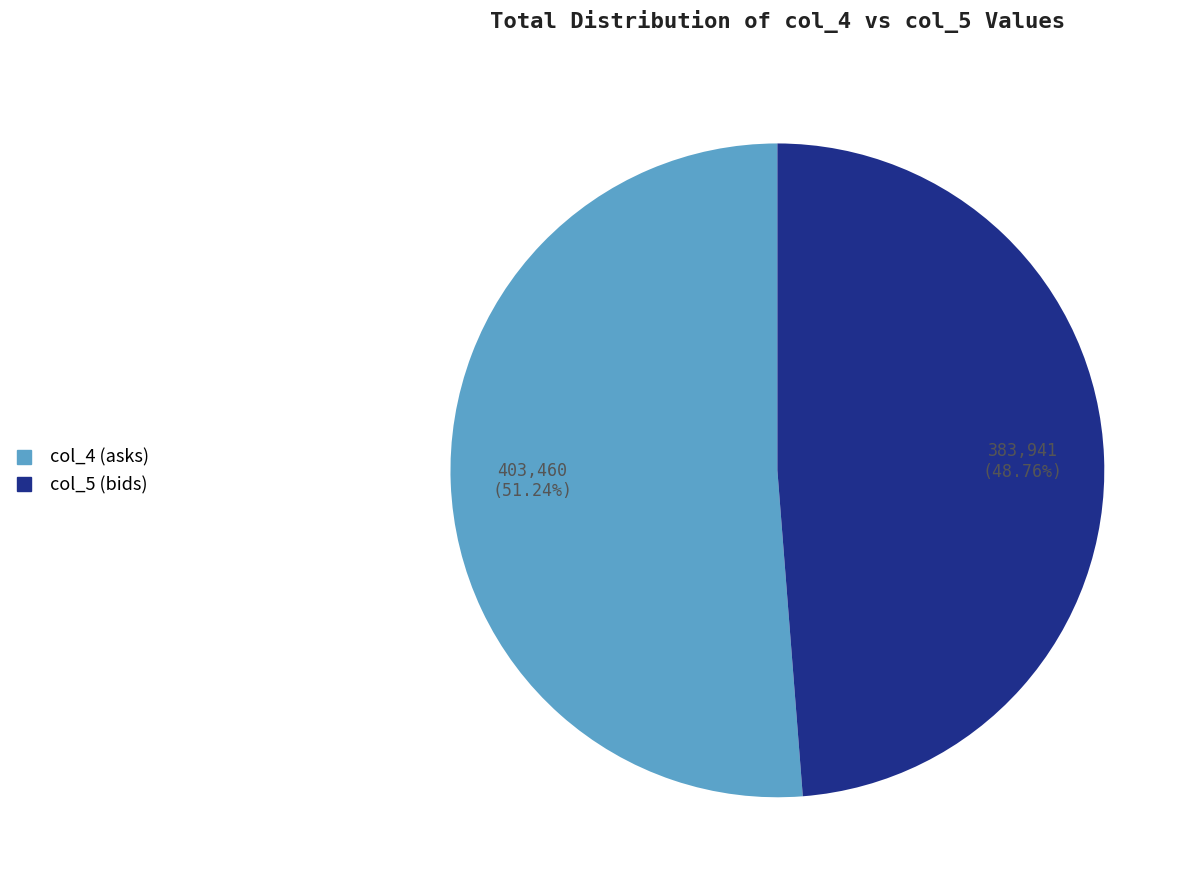

Rank the categories by value from highest to lowest.

col_4 (asks), col_5 (bids)